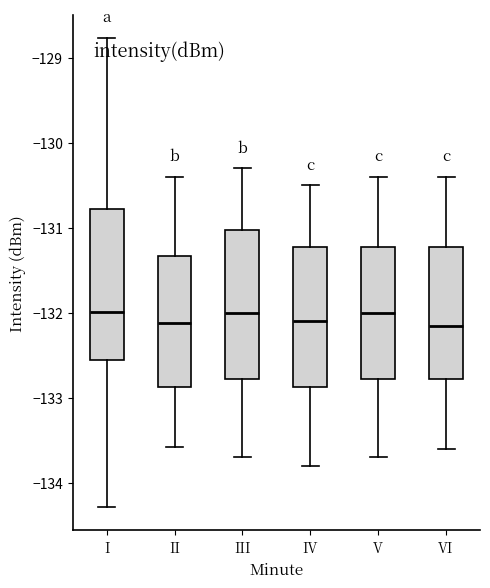

Where does the lower whisker of the box for II end on the y-axis? The values are not printed on the chart, so give them approximately, as read against the axis.

-133.6